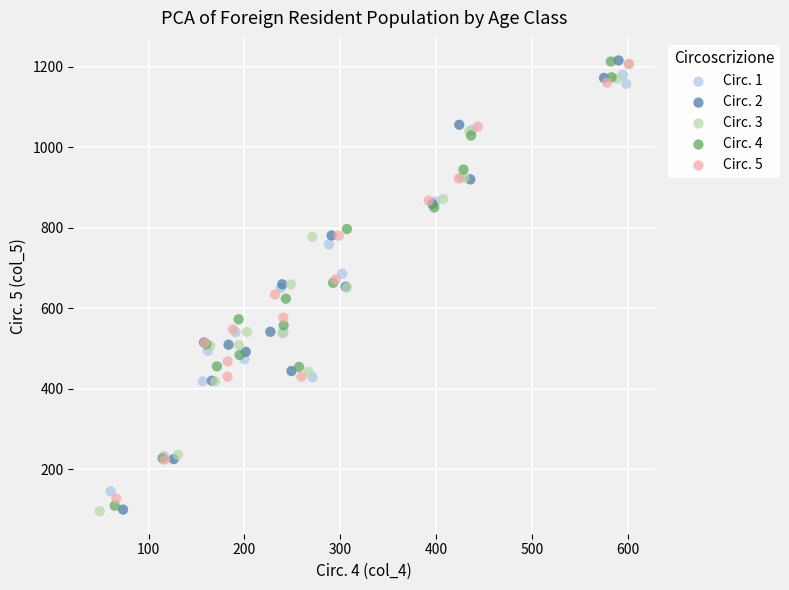

Which series has the widest spread of Y values?

Circ. 2